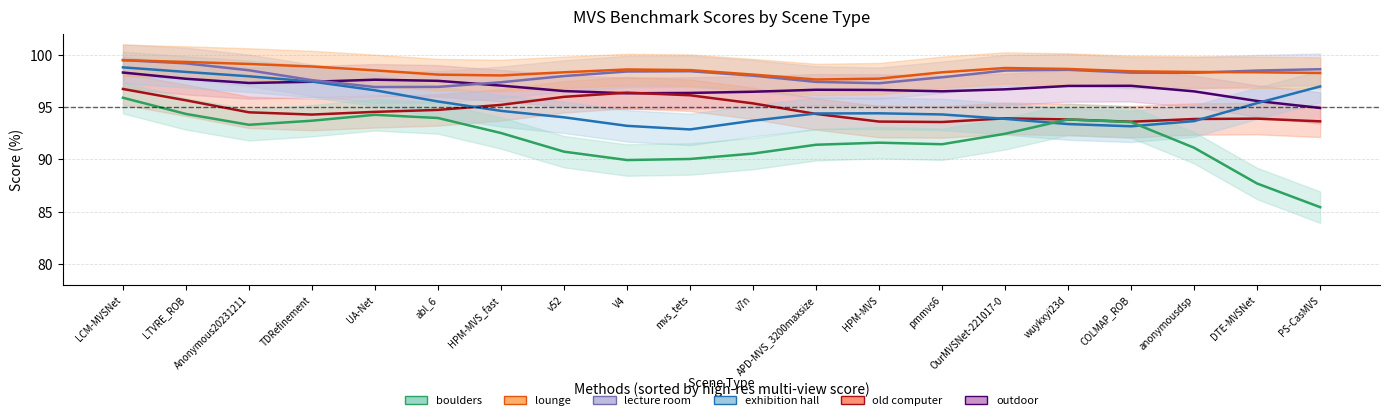

Which label corresponds to the largest value in the chart?

LCM-MVSNet